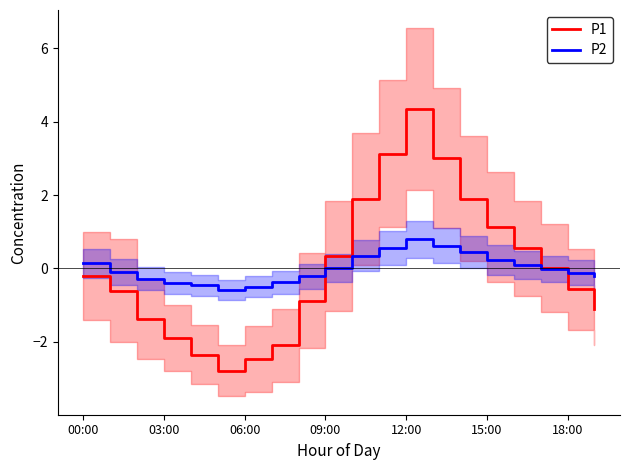

What is the approximate value of P1 at 13?

3.0